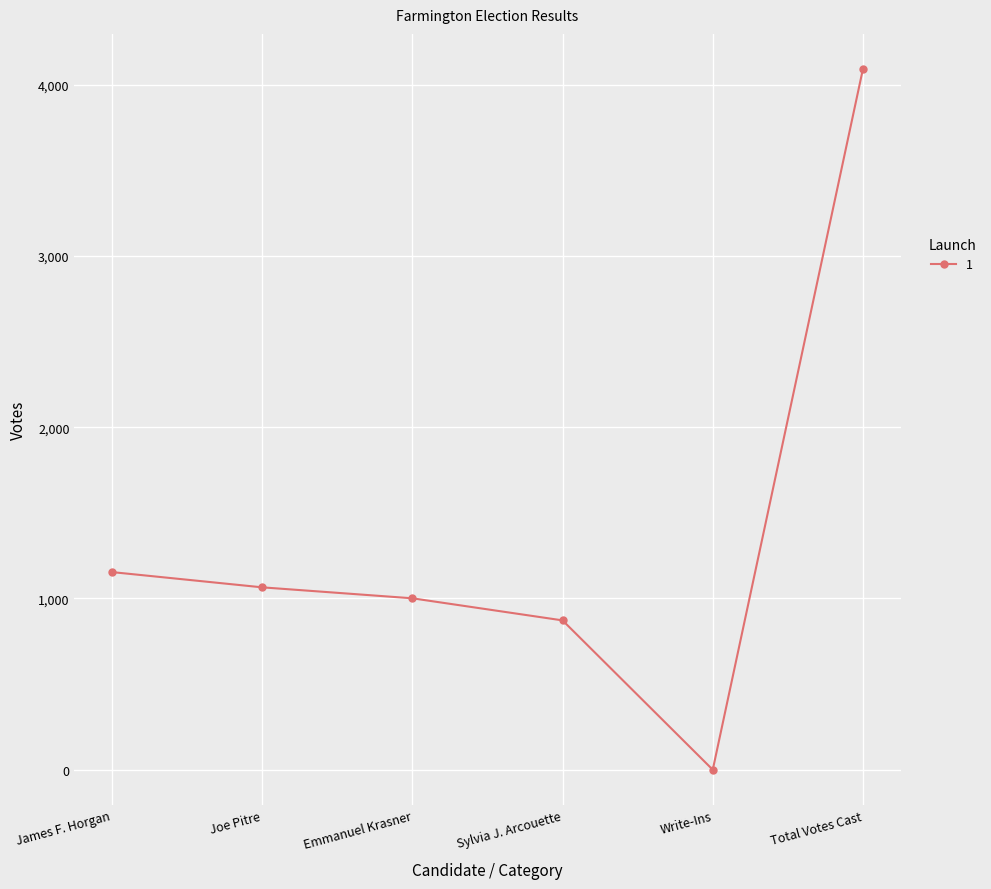

Rank the categories by value from highest to lowest.

Total Votes Cast, James F. Horgan, Joe Pitre, Emmanuel Krasner, Sylvia J. Arcouette, Write-Ins